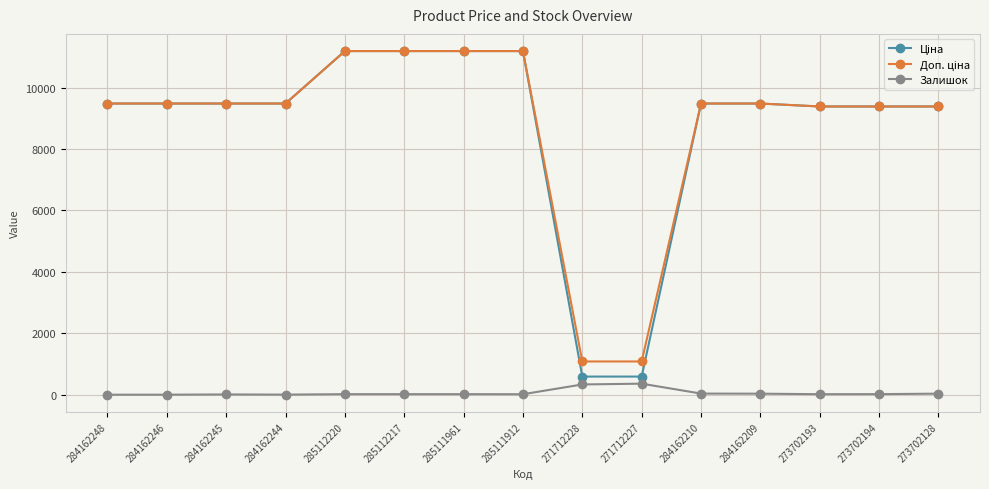

What is the value of the Залишок point at the 9th from the left?

333.0